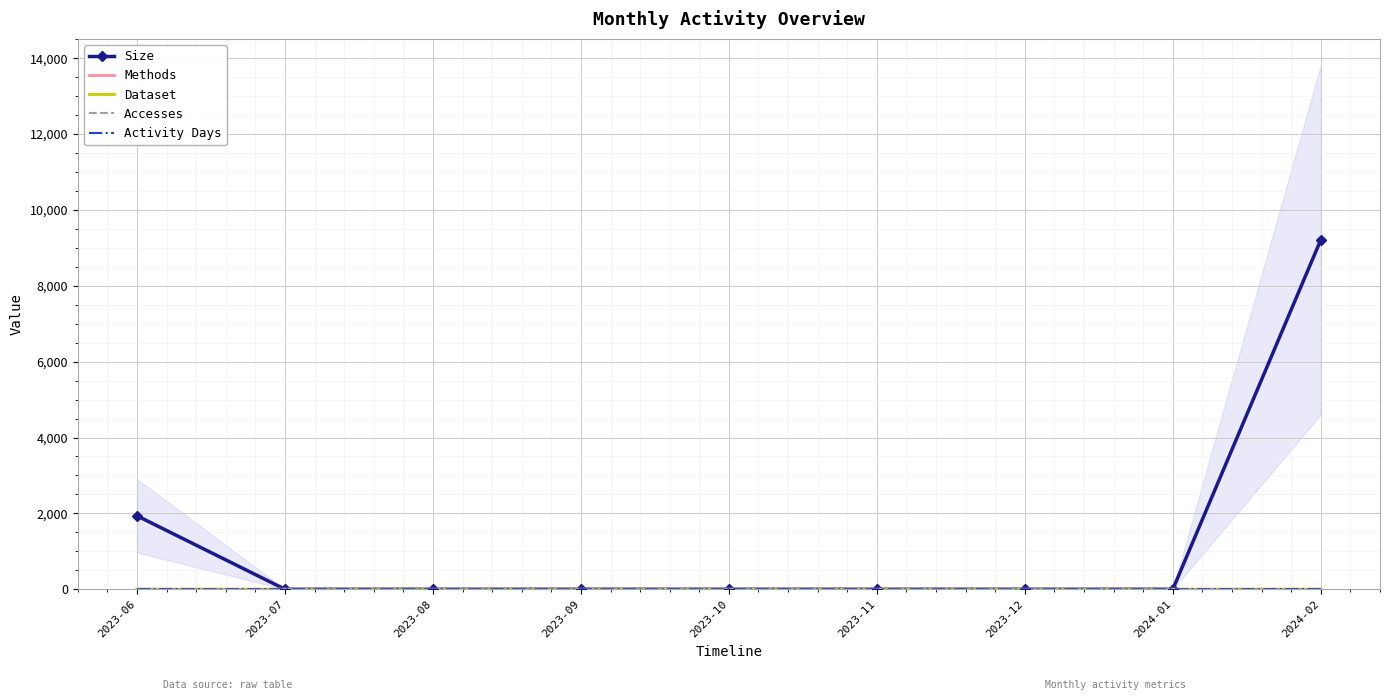

The Activity Days series shows 1 at 2023-10. True or false?

False